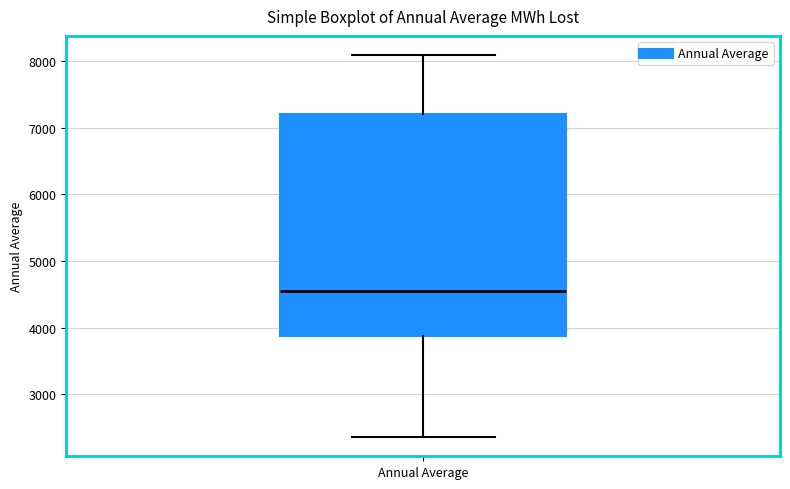

Transcribe this box plot: give where the median line is, the range the box spans, and where the two whiskers end, as read against the y-axis. The values are not printed on the chart, so give them approximately, as read against the axis.

median 4600, box 3900 to 7200, whiskers 2400 to 8100